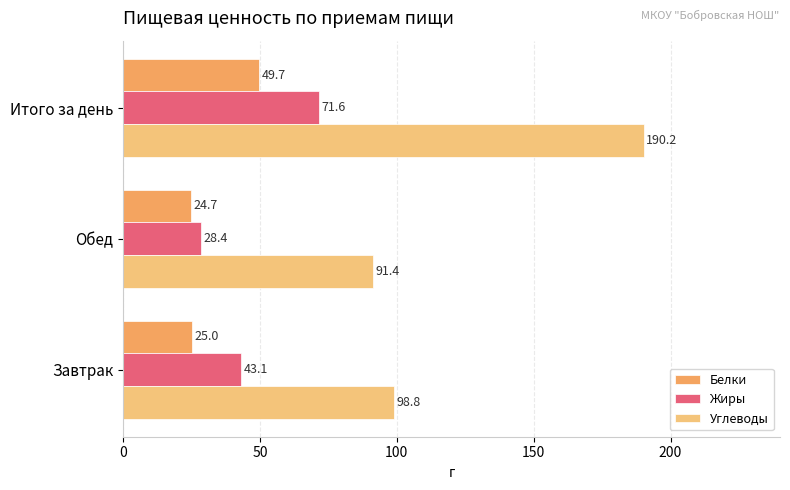

Which series has the widest spread of values?

Углеводы